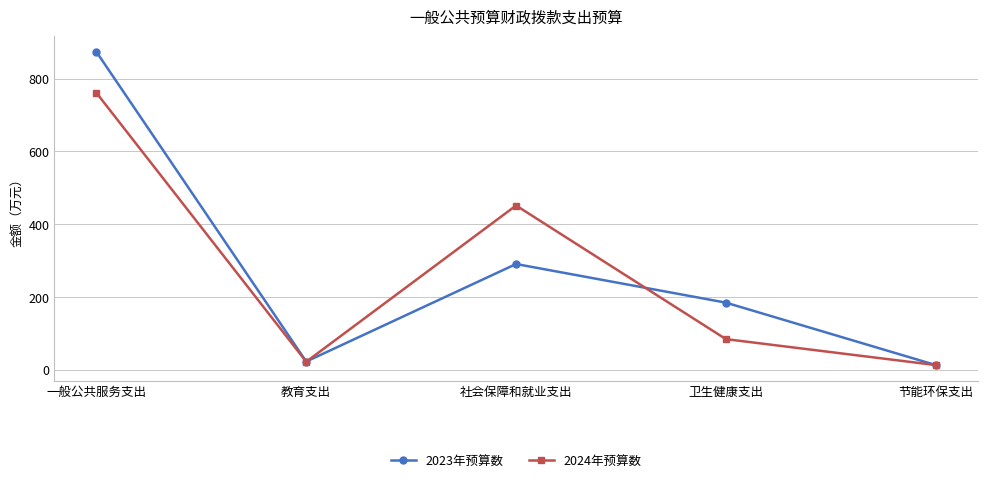

Is the value of 2024年预算数 at 教育支出 greater than the value of 2023年预算数 at 卫生健康支出?

No